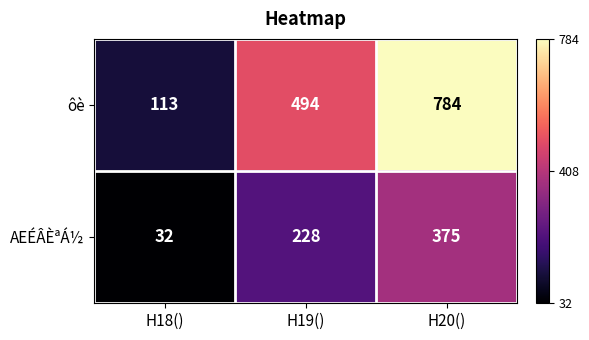

How many series are shown in this chart?

2